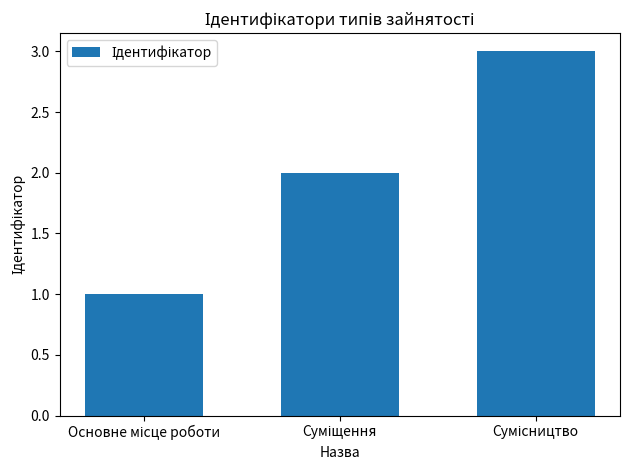

What is the sum of all values?

6